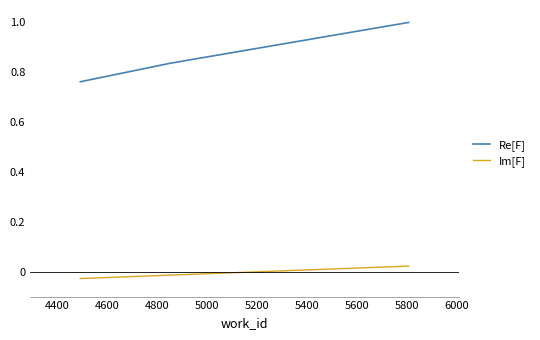

What is the average value of the Re[F] series?

0.9